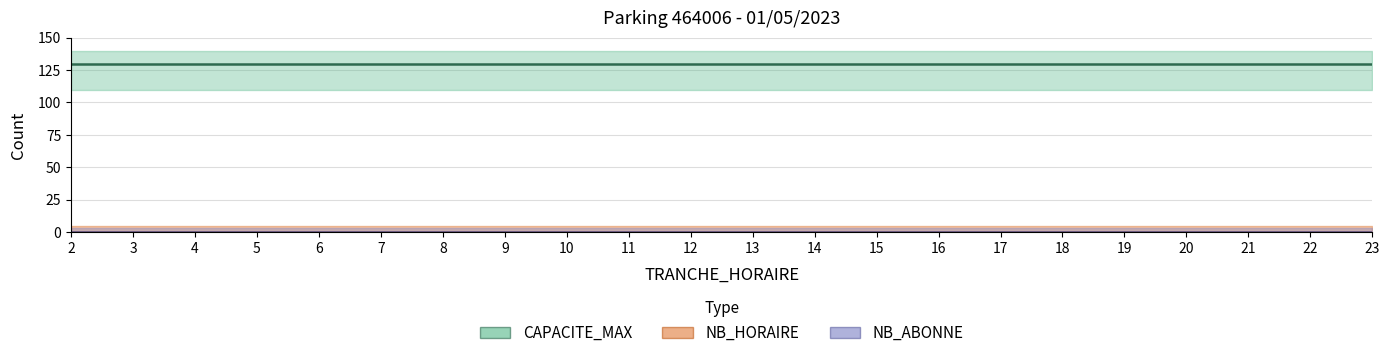

Reading right to left, transcribe all the data shown in this chart.

CAPACITE_MAX: 23=130	22=130	21=130	20=130	19=130	18=130	17=130	16=130	15=130	14=130	13=130	12=130	11=130	10=130	9=130	8=130	7=130	6=130	5=130	4=130	3=130	2=130
NB_HORAIRE: 23=0	22=0	21=0	20=0	19=0	18=0	17=0	16=0	15=0	14=0	13=0	12=0	11=0	10=0	9=0	8=0	7=0	6=0	5=0	4=0	3=0	2=0
NB_ABONNE: 23=0	22=0	21=0	20=0	19=0	18=0	17=0	16=0	15=0	14=0	13=0	12=0	11=0	10=0	9=0	8=0	7=0	6=0	5=0	4=0	3=0	2=0